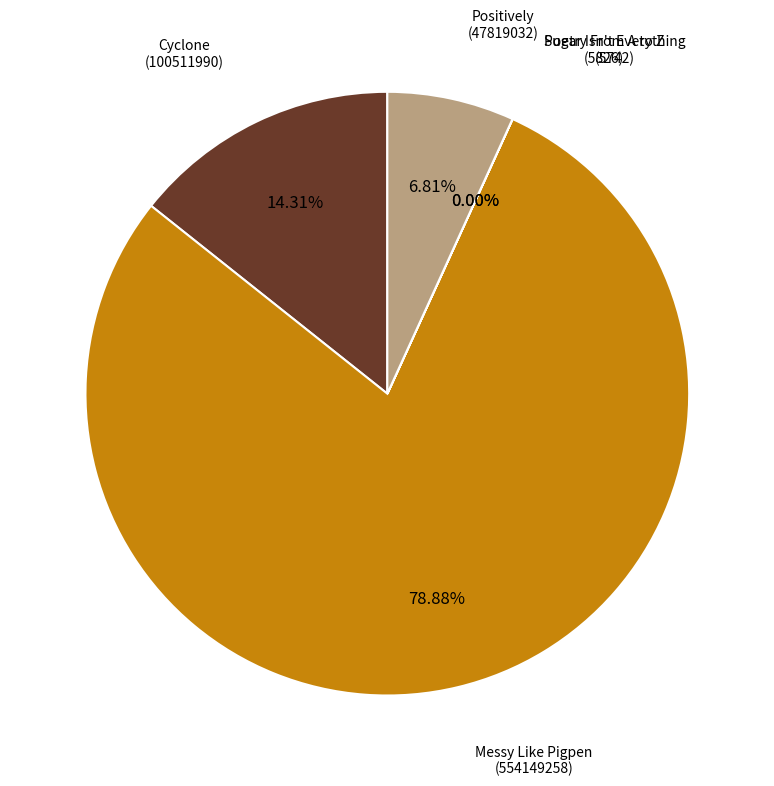

Which slice represents more than half of the pie?

Messy Like Pigpen